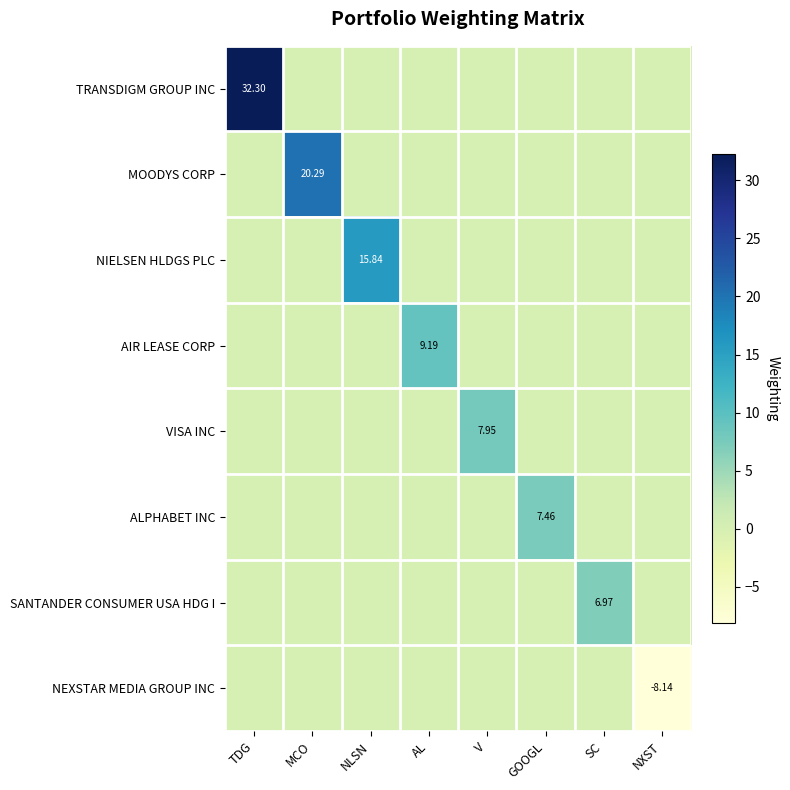

Is it true that AIR LEASE CORP equals 5.0 at AL?

False